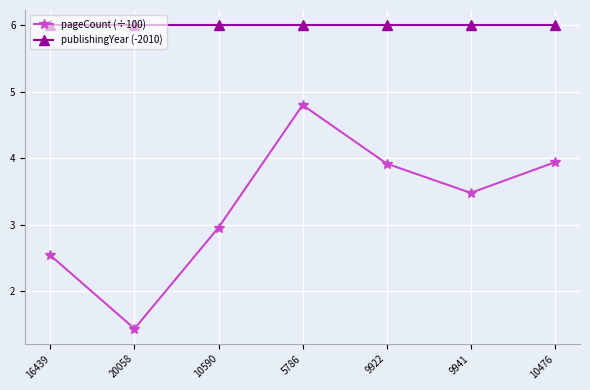

Is it true that publishingYear (-2010) equals 6.0 at 5786?

True